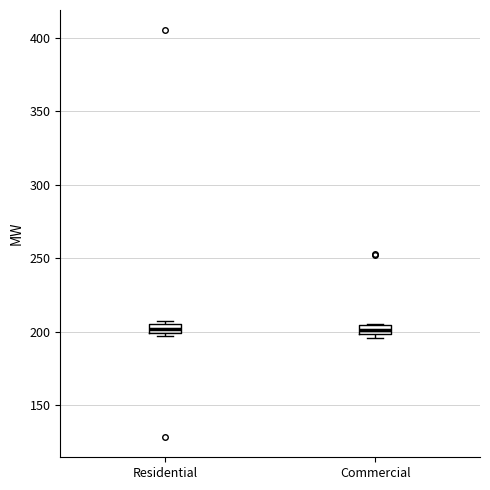

Where is the lower edge of the box for Commercial on the y-axis? The values are not printed on the chart, so give them approximately, as read against the axis.

200